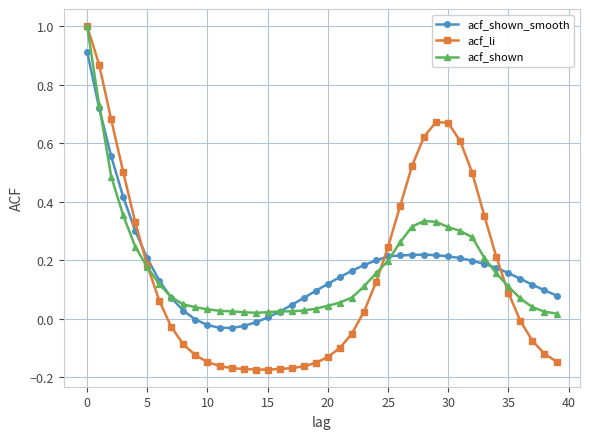

What is the difference between the maximum and minimum values in the acf_shown series?

1.0